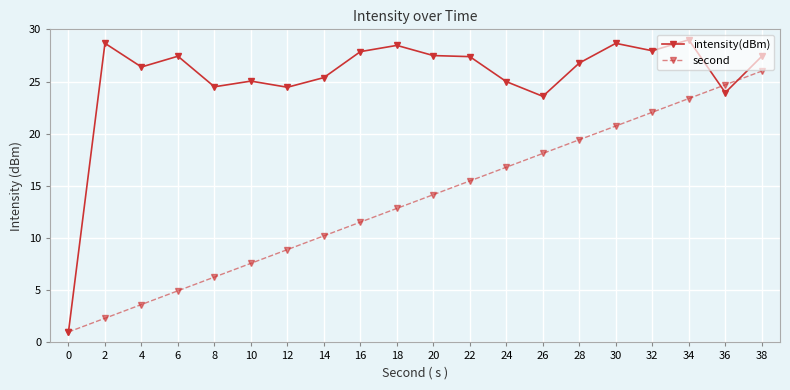

Which series has the largest total across all categories?

intensity(dBm)